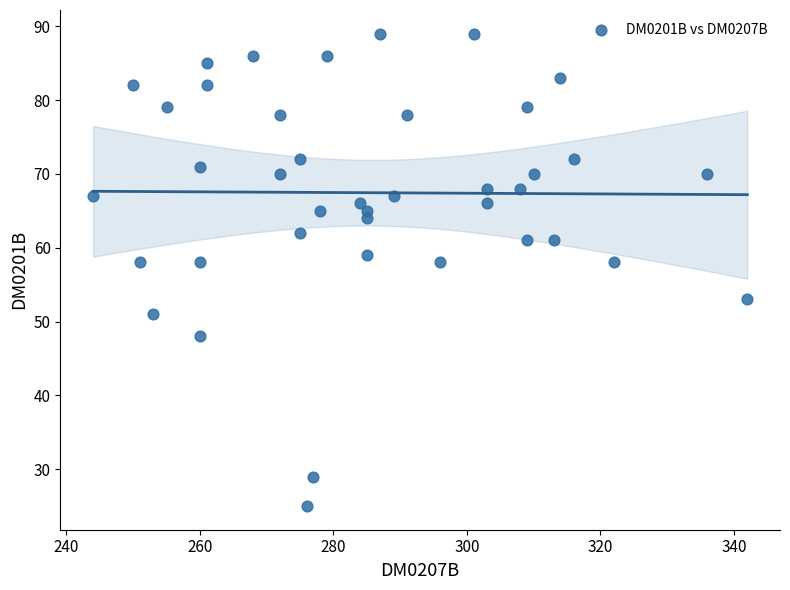

What is the range of Y values (max minus min)?

64